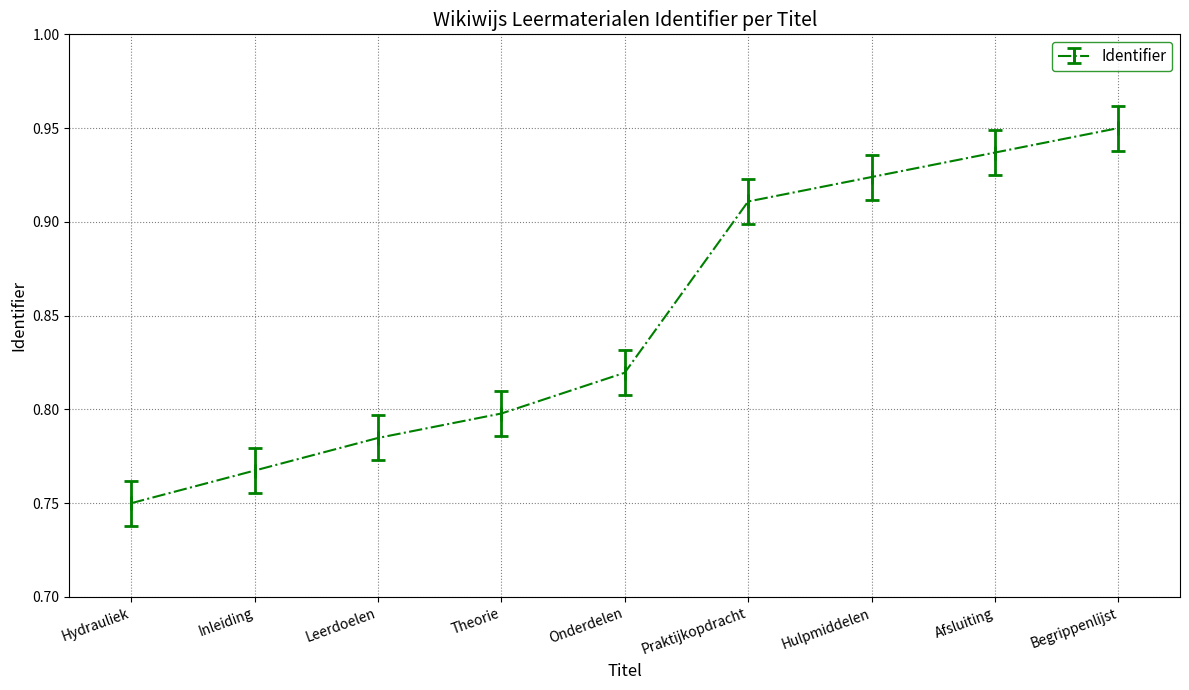

How many values are between 0 and 1?

9